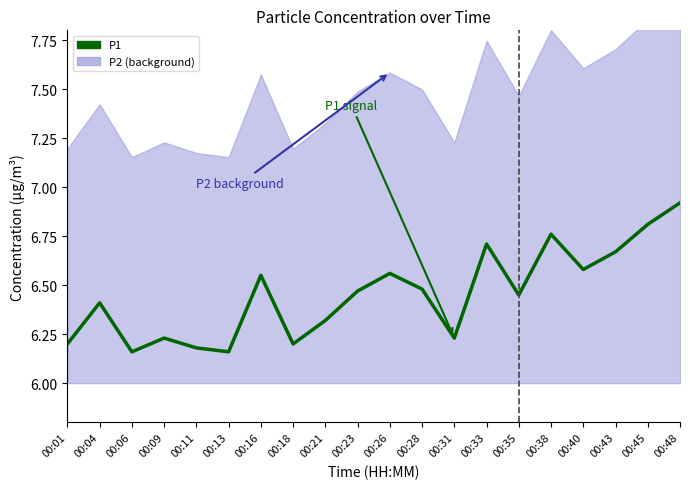

Does the chart display data point markers on the line(s)?

No